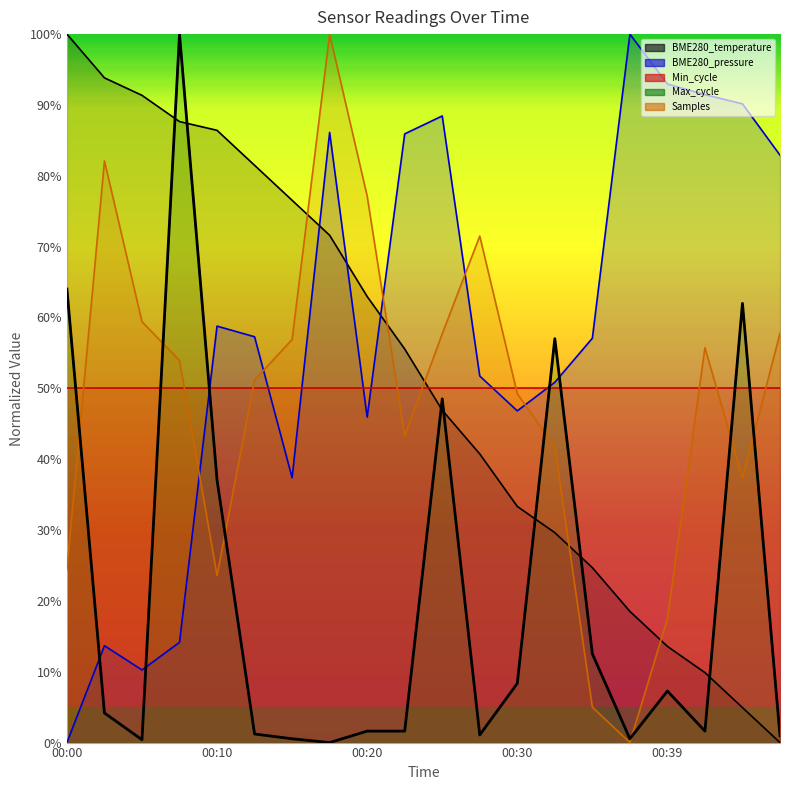

What is the difference between the BME280_pressure values at 00:10 and 00:39?

34.2